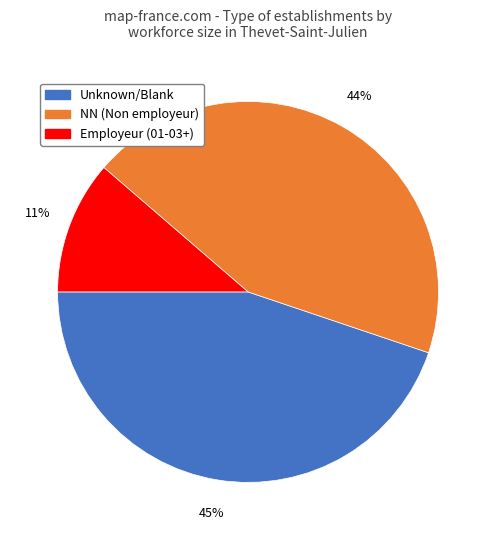

To the nearest percent, what is the average slice percentage?

33%